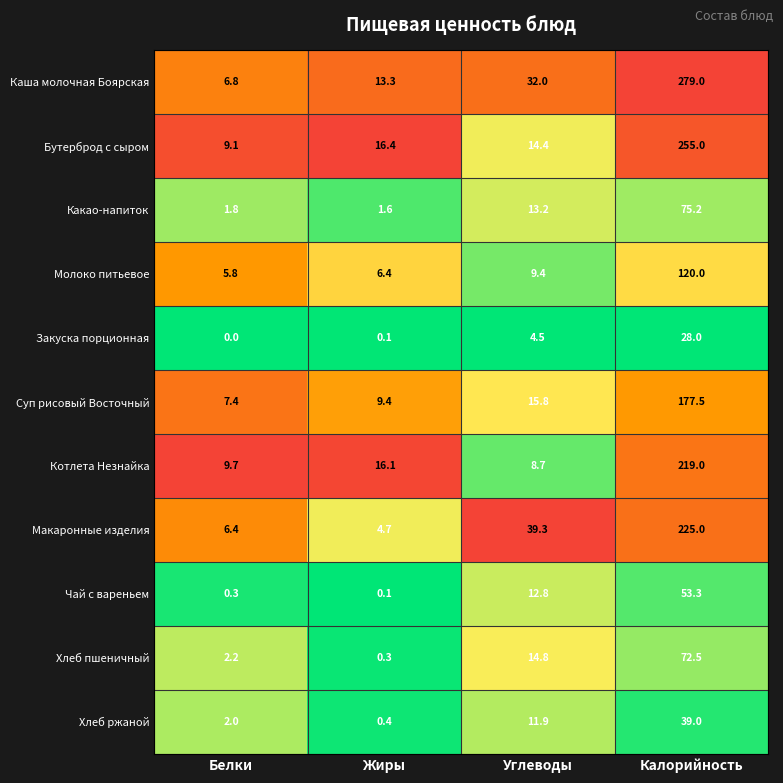

Which category has the highest value in the Котлета Незнайка series?

Калорийность